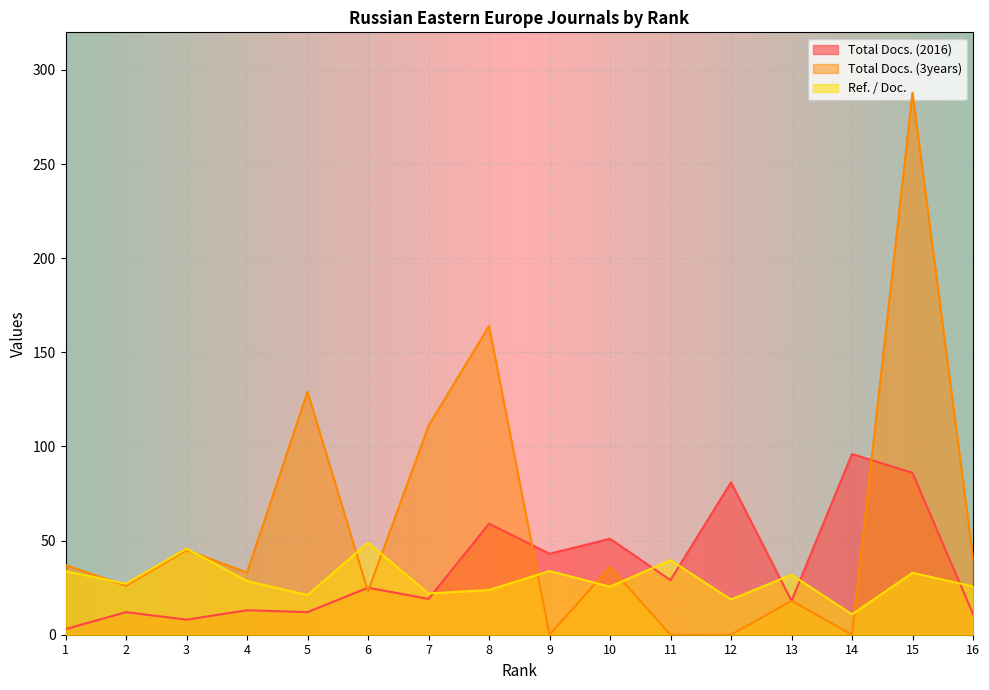

At how many categories does at least one series exceed 245?

1